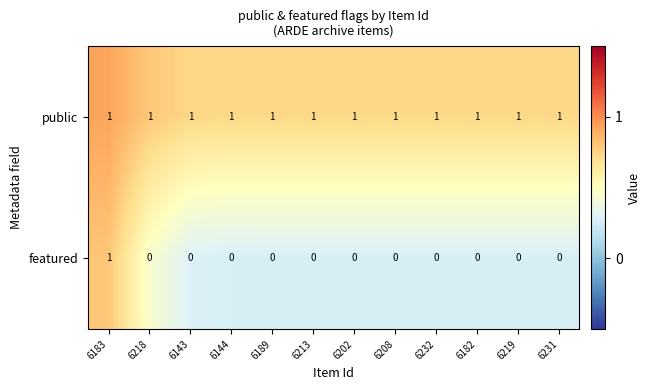

True or false: featured has a value of -1 at 6144.

False